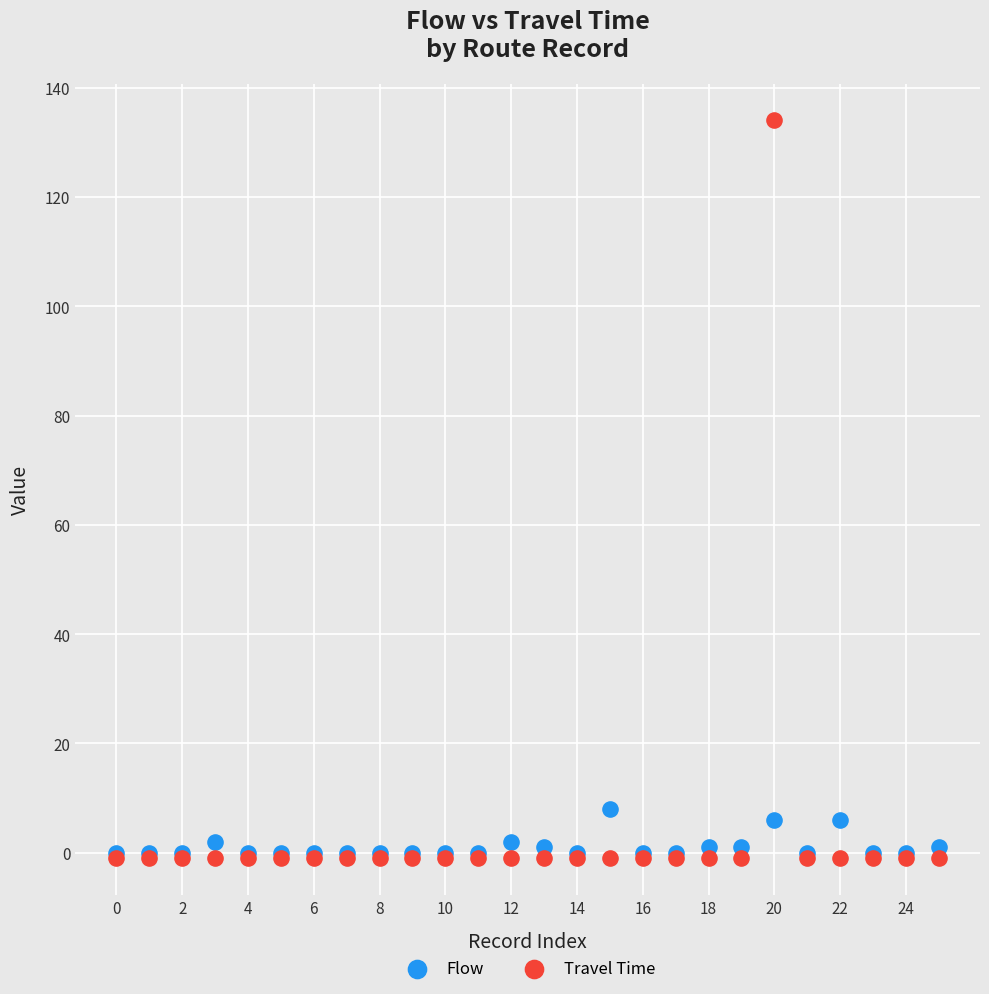

Across all series, what Y value is closest to 66?

8